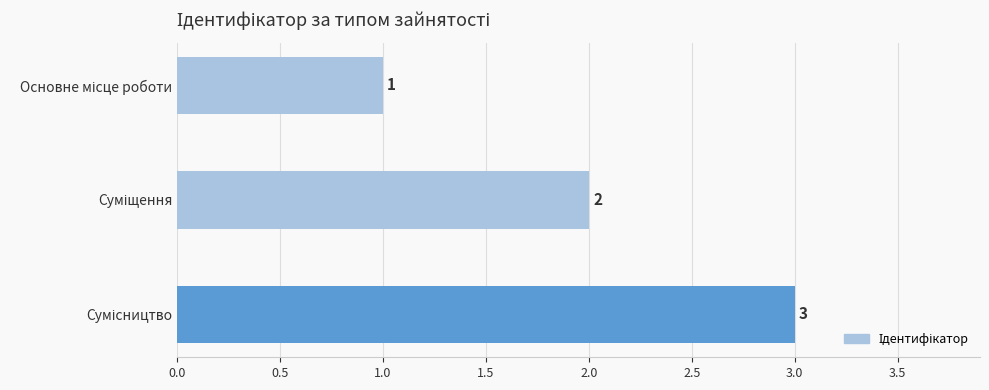

What is the value of the 1st bar from the top?

1